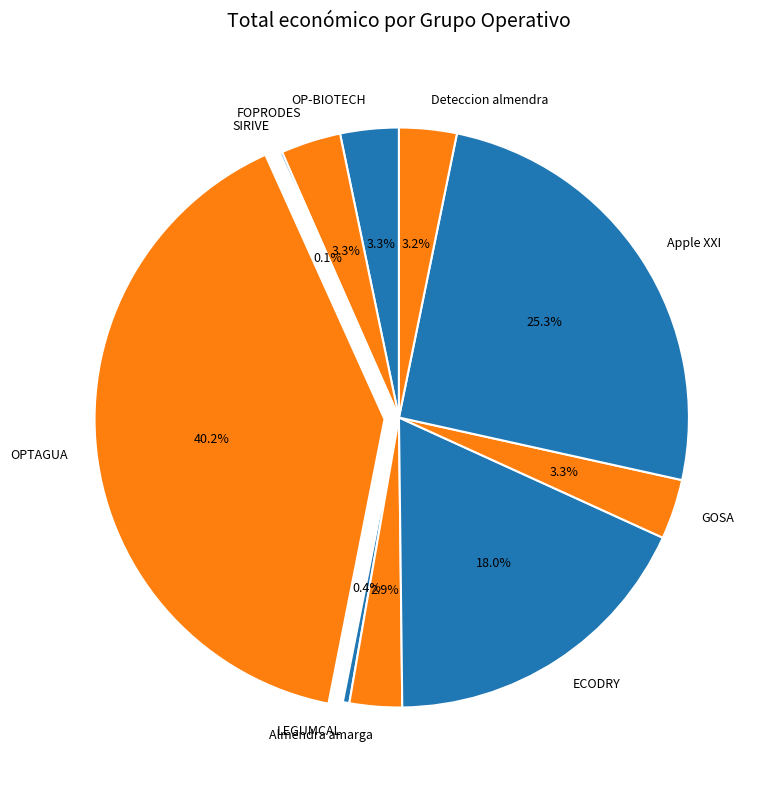

Is there a majority slice in this chart?

No